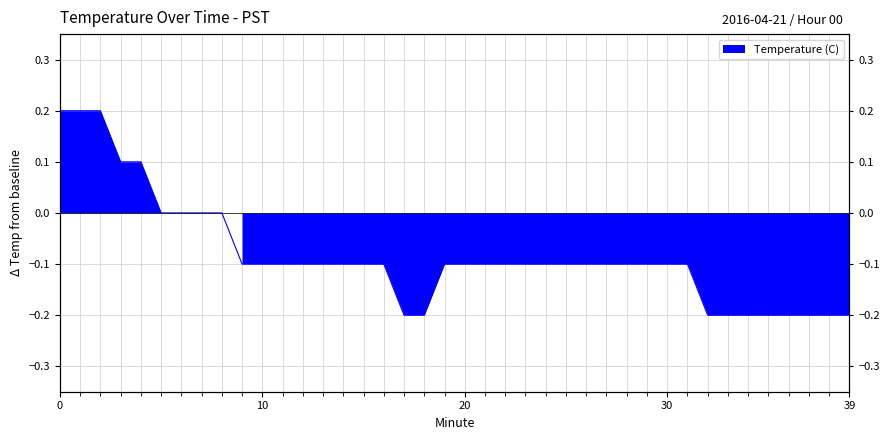

How many positive values are there?

5